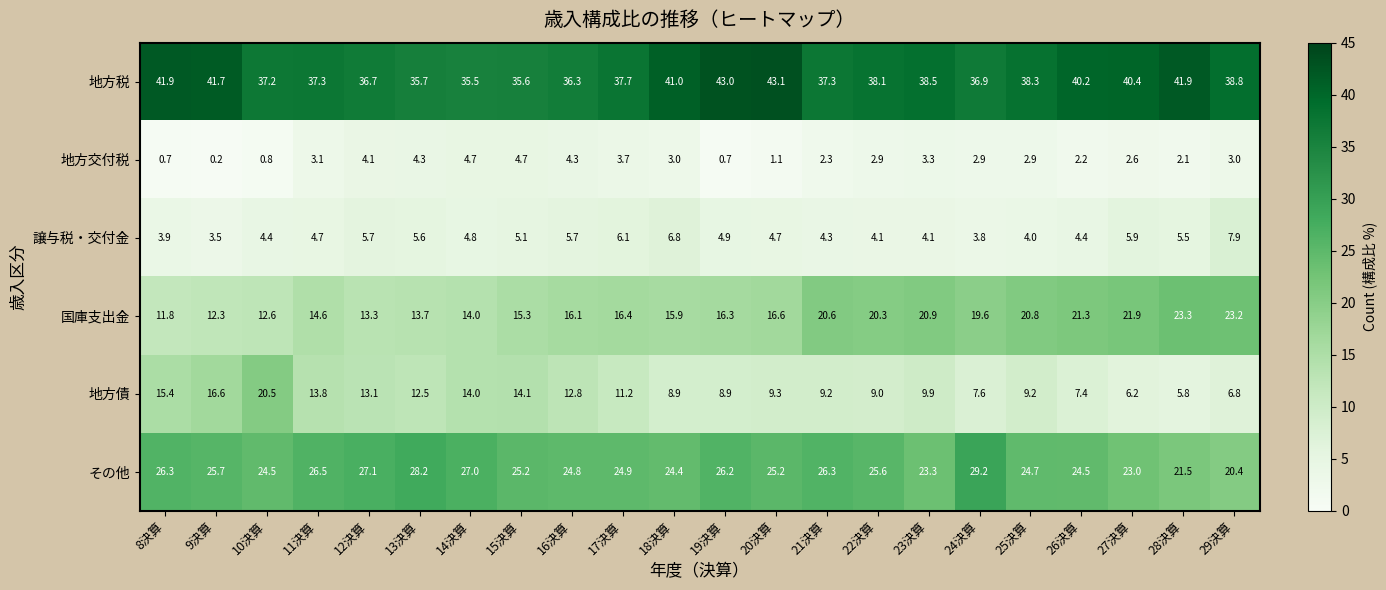

Between 18決算 and 29決算, which series saw the biggest shift?

国庫支出金